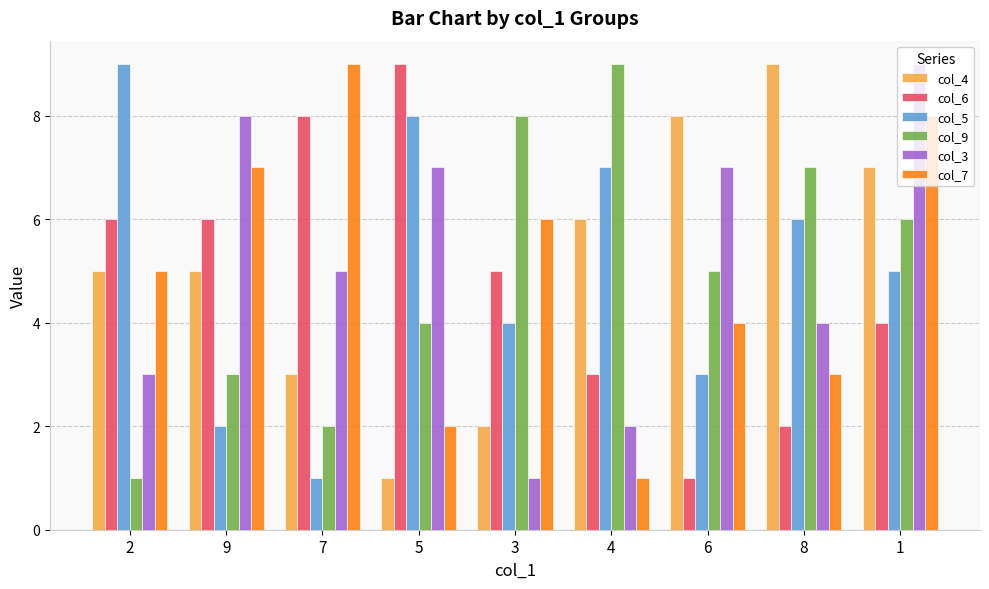

Between 7 and 6, which series saw the biggest shift?

col_6